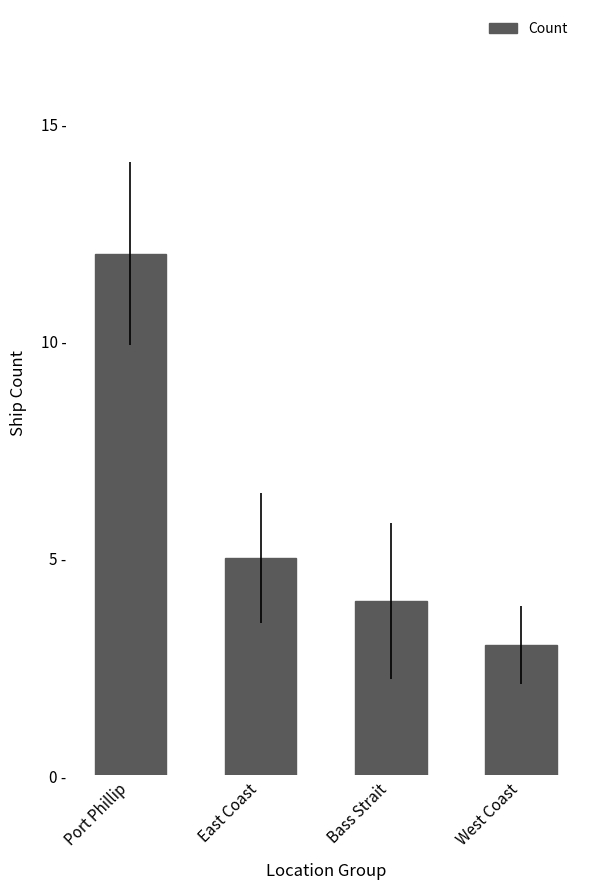

Reading right to left, transcribe all the data shown in this chart.

West Coast=3	Bass Strait=4	East Coast=5	Port Phillip=12